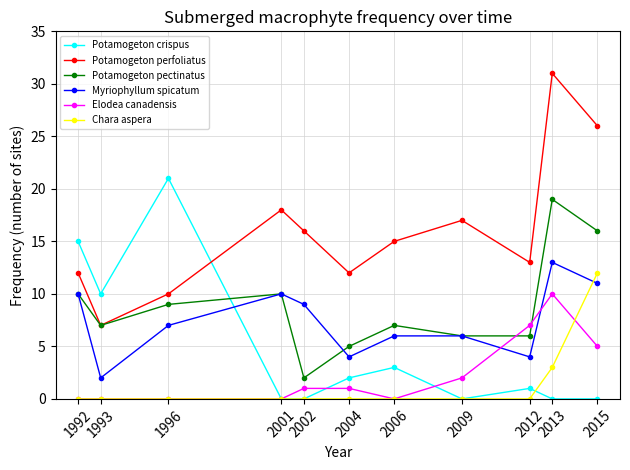

Is it true that Elodea canadensis equals -6 at 1993?

False